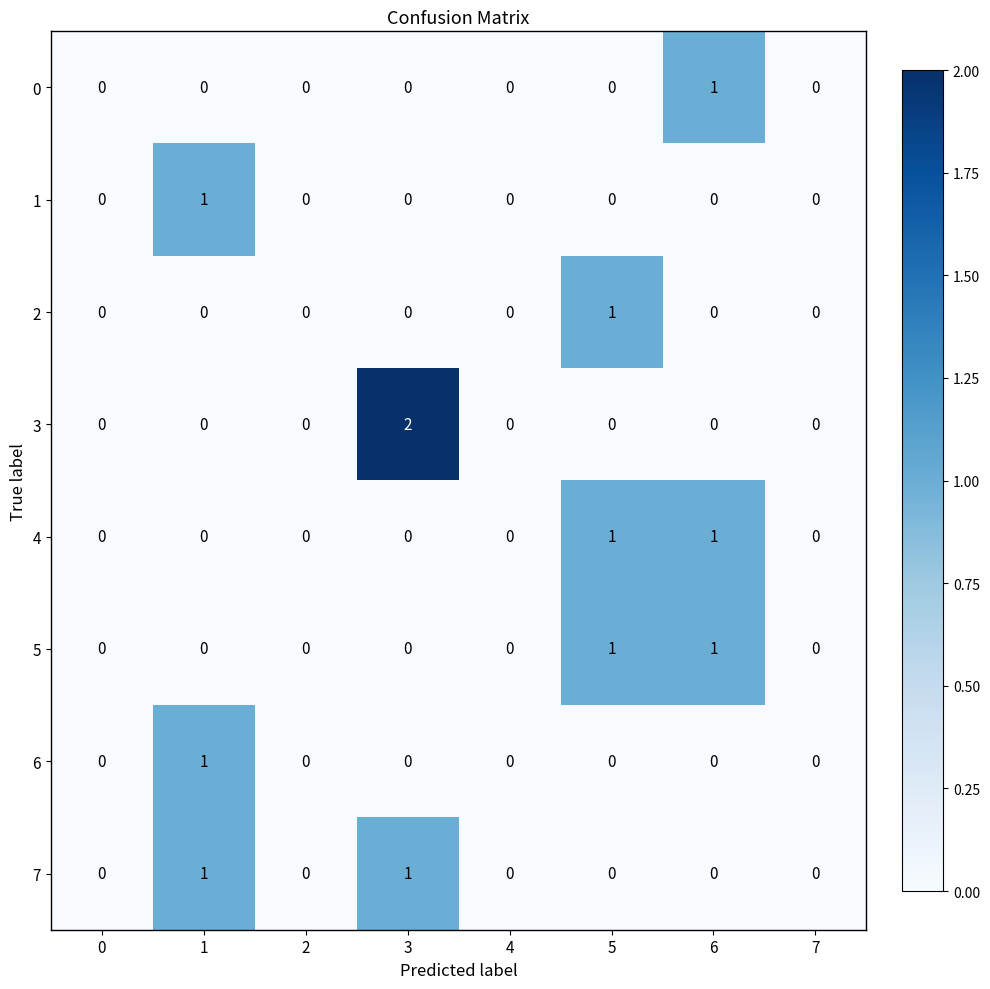

Which series has the largest range (max minus min)?

3